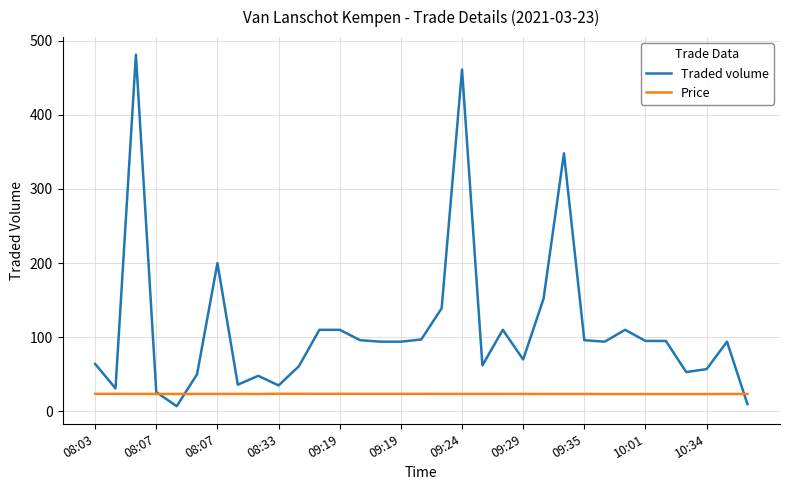

After their last crossing, which series has the higher values: Price or Traded volume?

Price